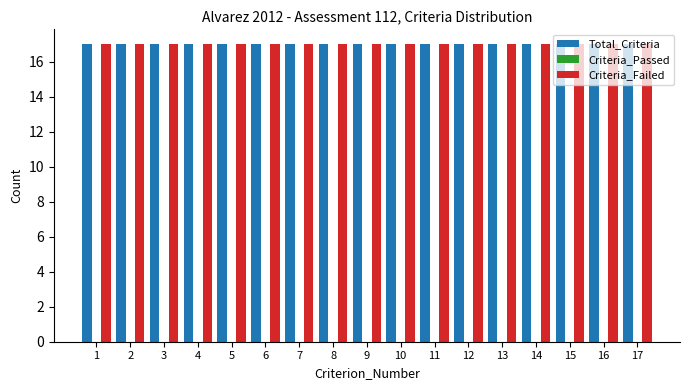

Reading right to left, transcribe all the data shown in this chart.

Total_Criteria: 17=17	16=17	15=17	14=17	13=17	12=17	11=17	10=17	9=17	8=17	7=17	6=17	5=17	4=17	3=17	2=17	1=17
Criteria_Passed: 17=0	16=0	15=0	14=0	13=0	12=0	11=0	10=0	9=0	8=0	7=0	6=0	5=0	4=0	3=0	2=0	1=0
Criteria_Failed: 17=17	16=17	15=17	14=17	13=17	12=17	11=17	10=17	9=17	8=17	7=17	6=17	5=17	4=17	3=17	2=17	1=17